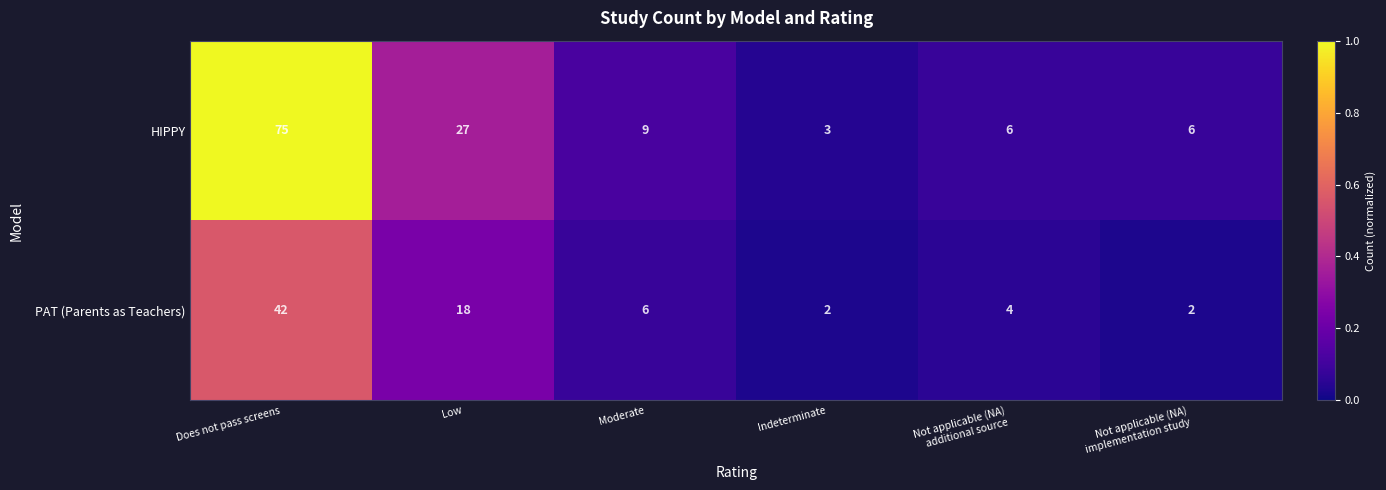

What is the sum of the HIPPY values at Low and Indeterminate?

30